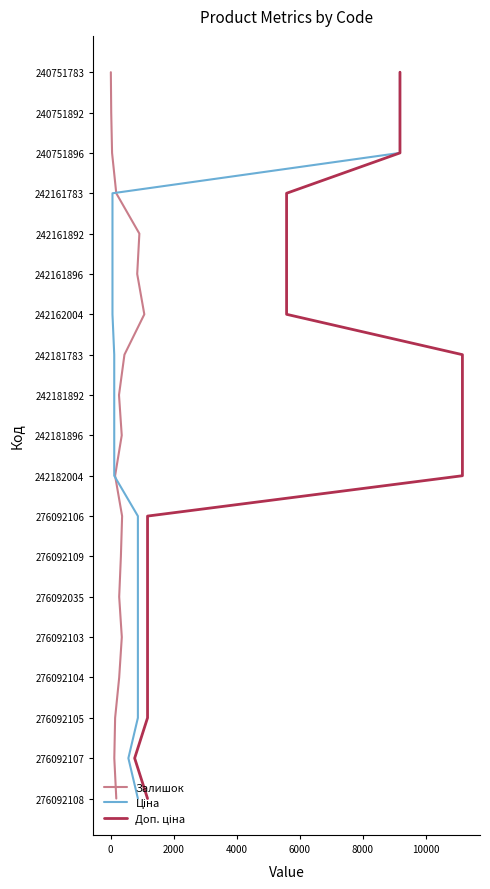

Does the chart have visible grid lines?

No